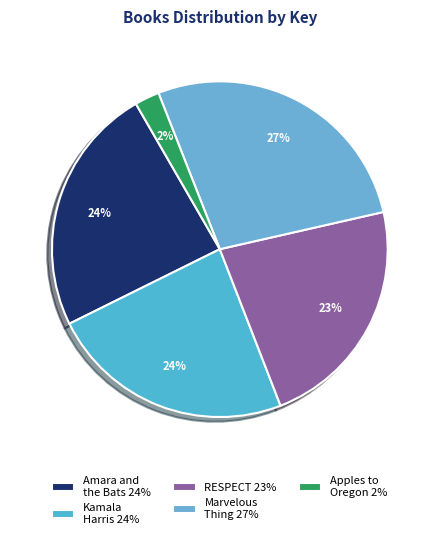

What is the largest slice in the pie chart?

Marvelous Thing 27%